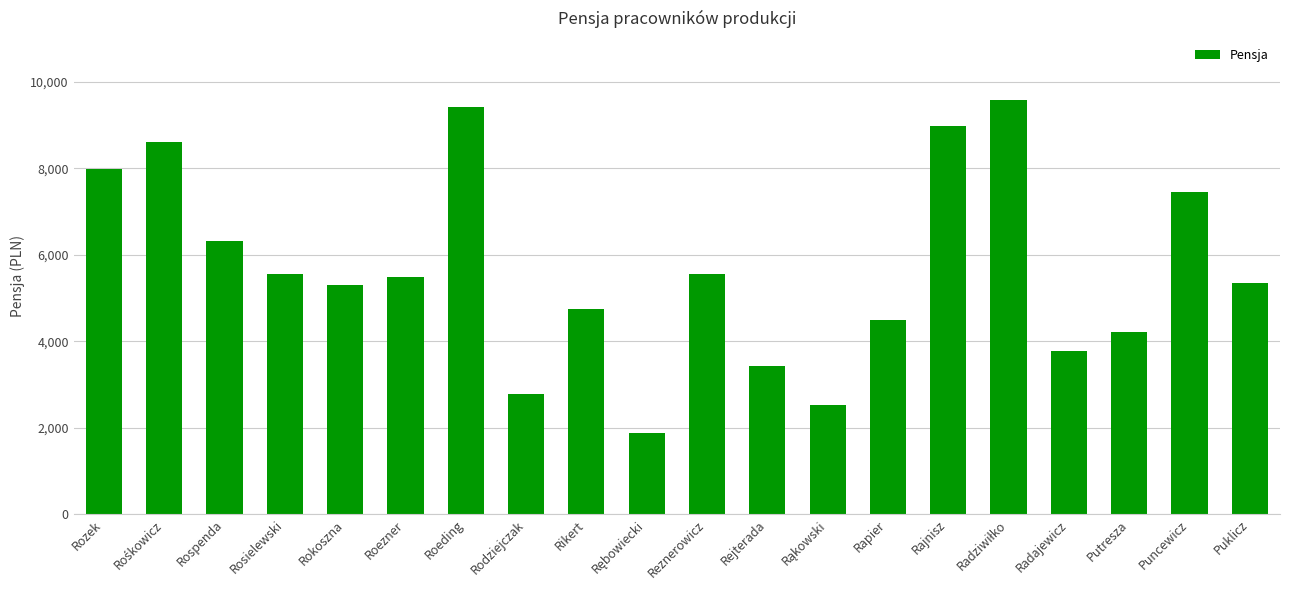

What is the minimum value shown in the chart?

1886.5